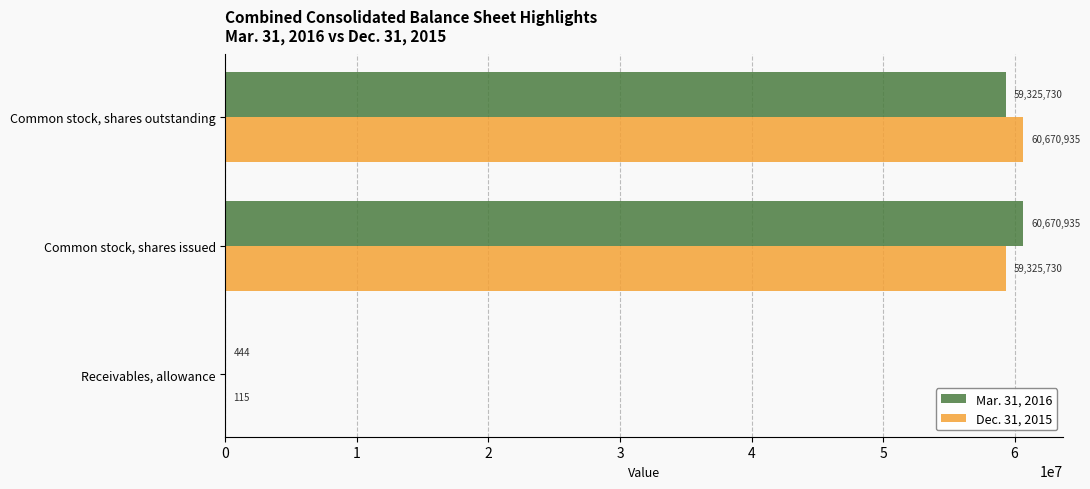

What is the sum of the Dec. 31, 2015 values at Common stock, shares issued and Receivables, allowance?

59325845